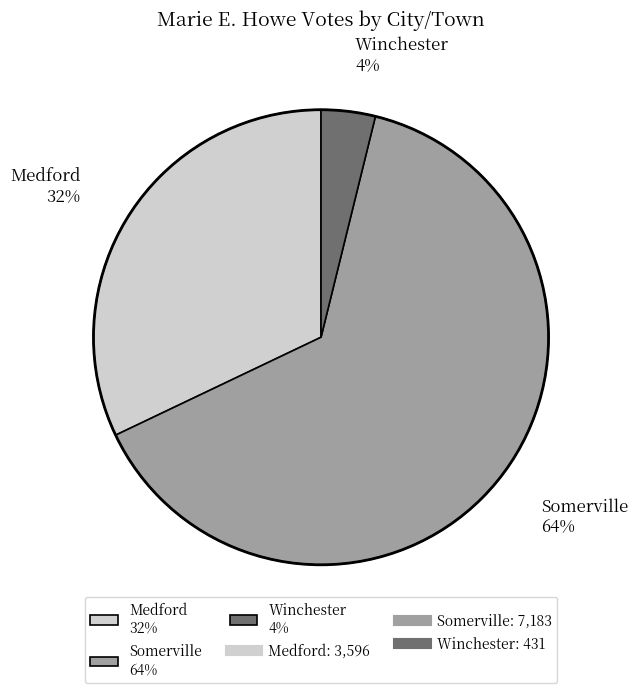

To the nearest percent, what is the difference between the largest and smallest slice percentages?

60%